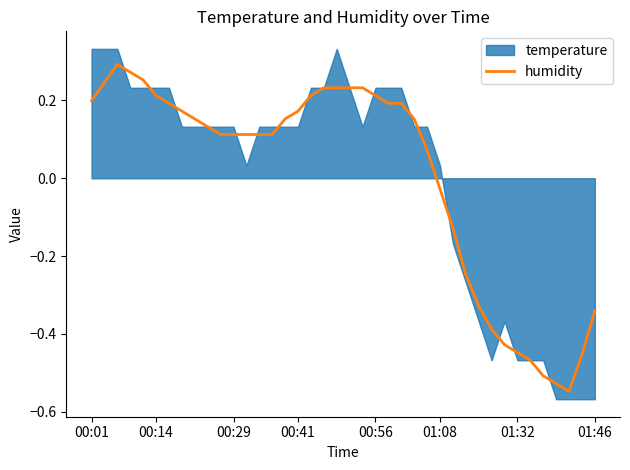

The value at 24 is 0.2. True or false?

True